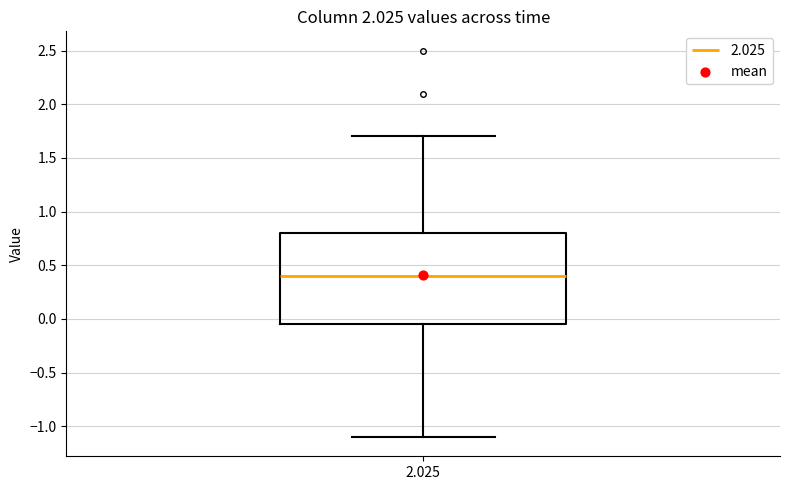

Transcribe this box plot: give where the median line is, the range the box spans, and where the two whiskers end, as read against the y-axis. The values are not printed on the chart, so give them approximately, as read against the axis.

median 0.40, box -0.05 to 0.80, whiskers -1.10 to 1.70